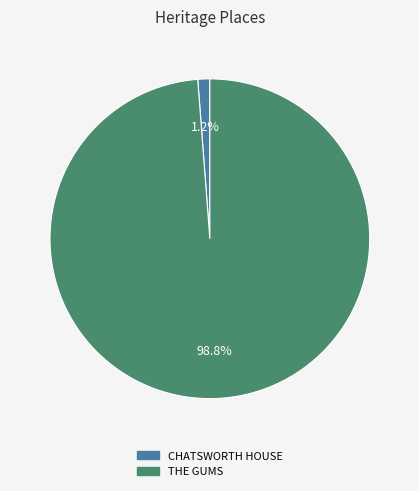

True or false: CHATSWORTH HOUSE accounts for 1% of the total.

True